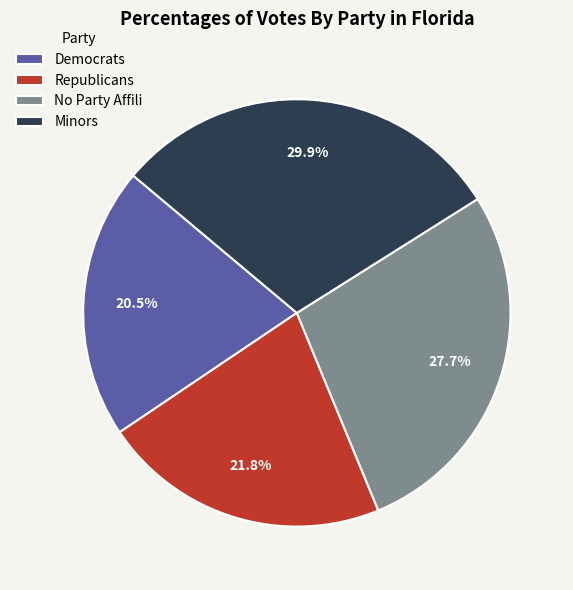

Combined, do Minors and Republicans account for over 50%?

Yes